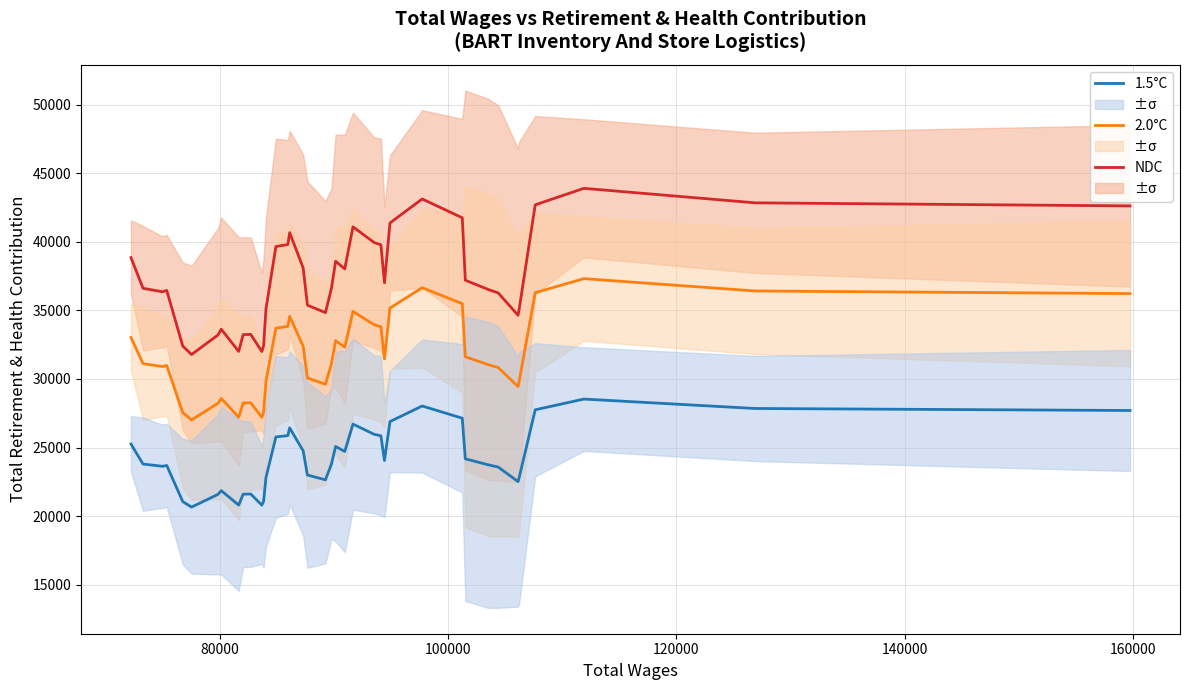

True or false: NDC and 2.0°C cross at least once.

False